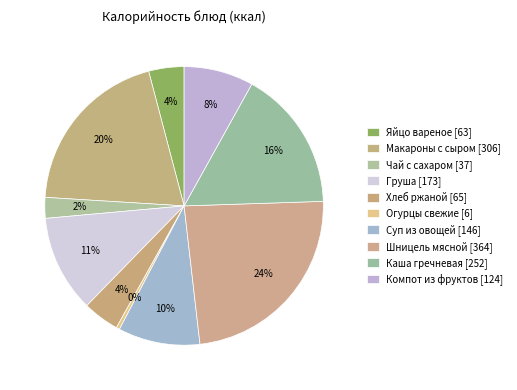

The Груша slice represents 1% of the pie. True or false?

False